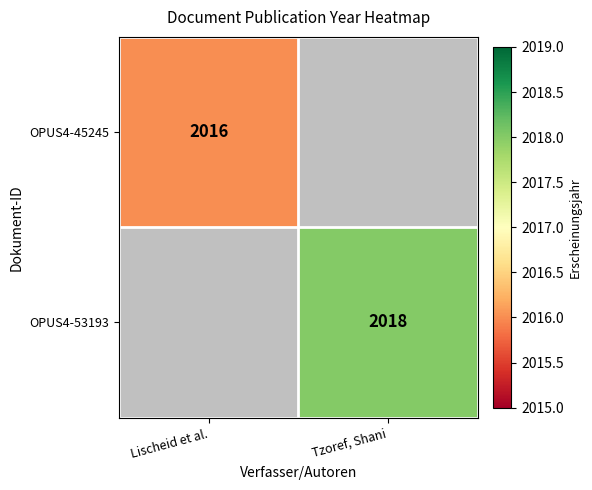

The OPUS4-45245 series shows 2016 at Lischeid et al.. True or false?

True